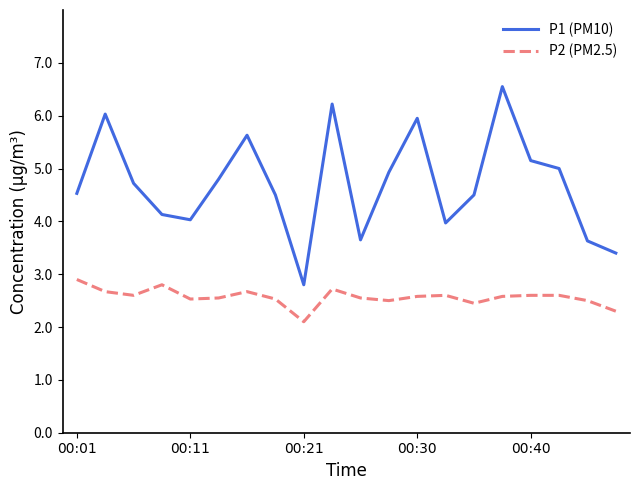

In P2 (PM2.5), how many points are lower than both neighbors (excluding endpoints)?

5